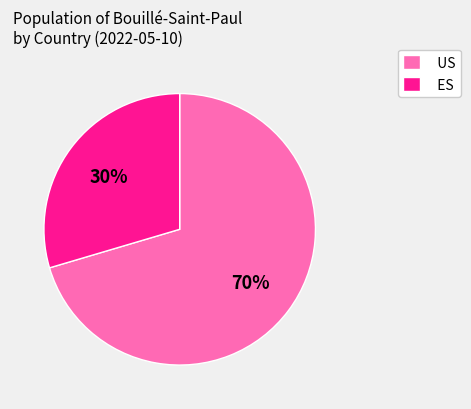

Do US and ES together represent more than half of the pie?

Yes